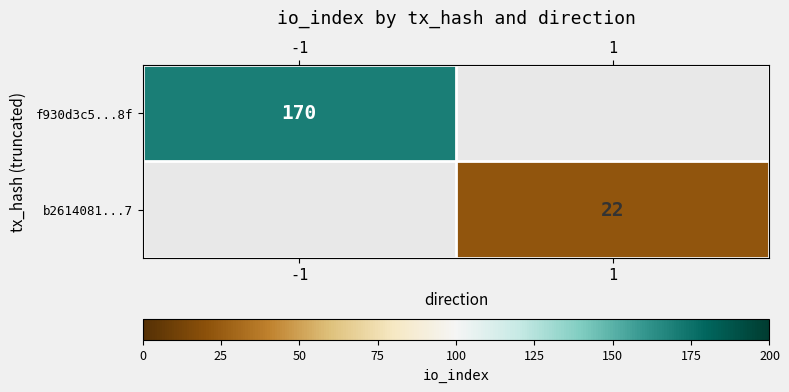

True or false: b2614081...7 has a value of 36 at 1.

False